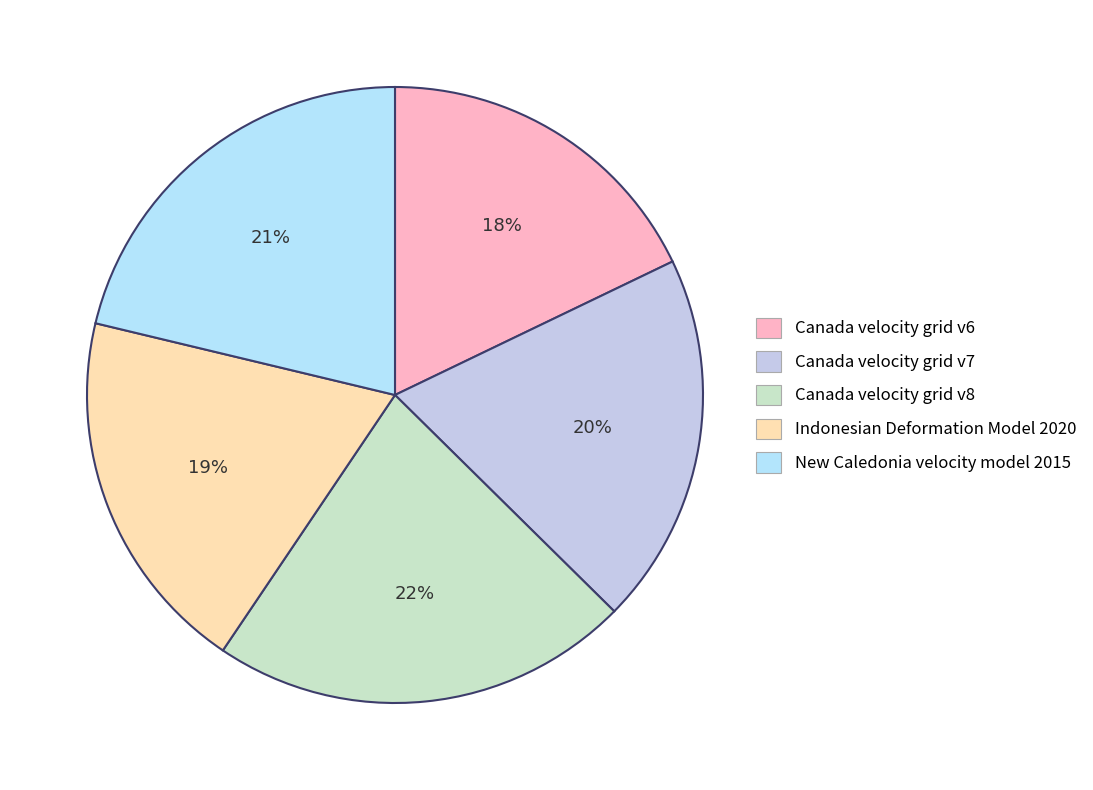

How many segments does this pie chart have?

5